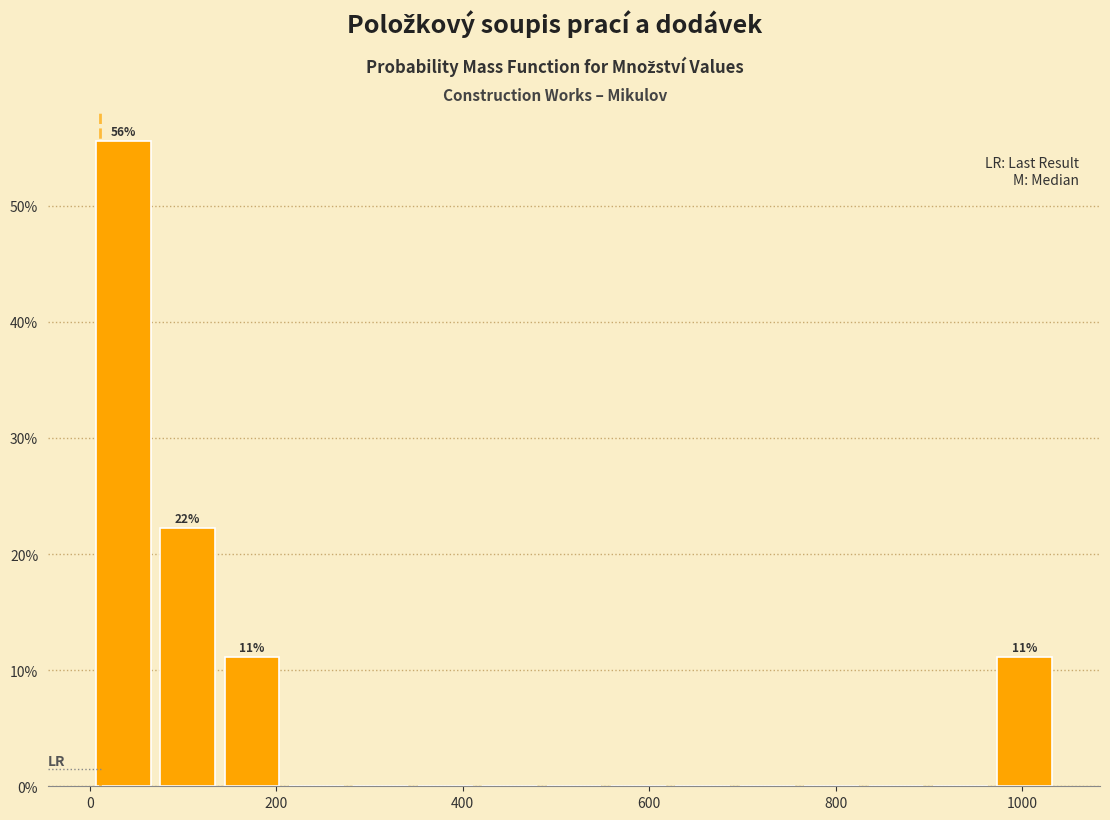

Read against the x-axis, roughly where is the centre of the tallest bar?

40